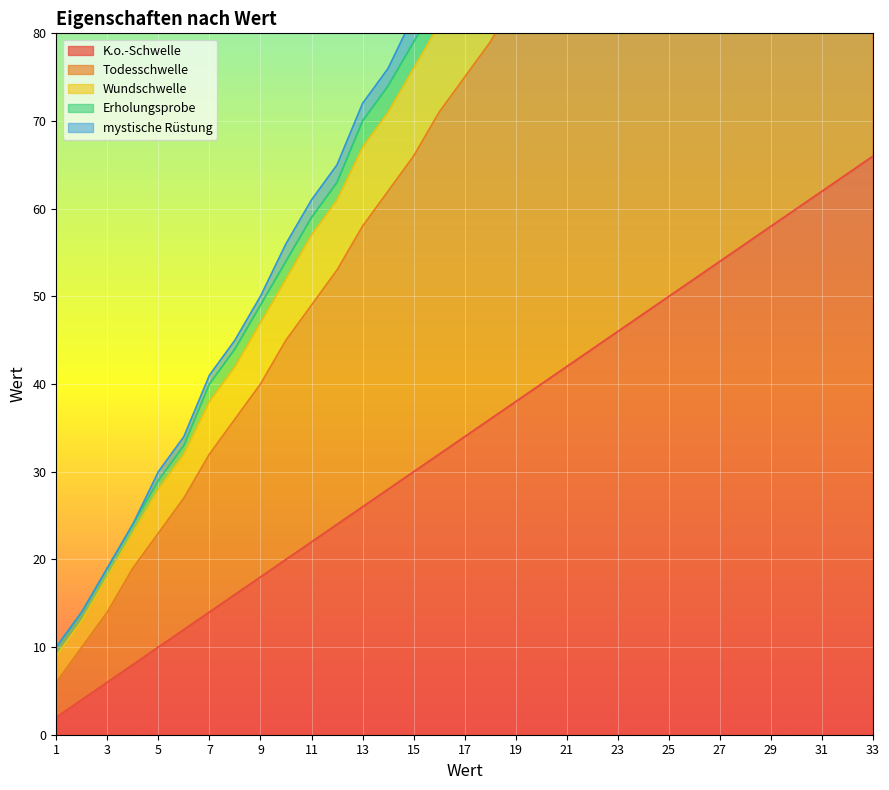

True or false: K.o.-Schwelle and Todesschwelle intersect in this chart.

False